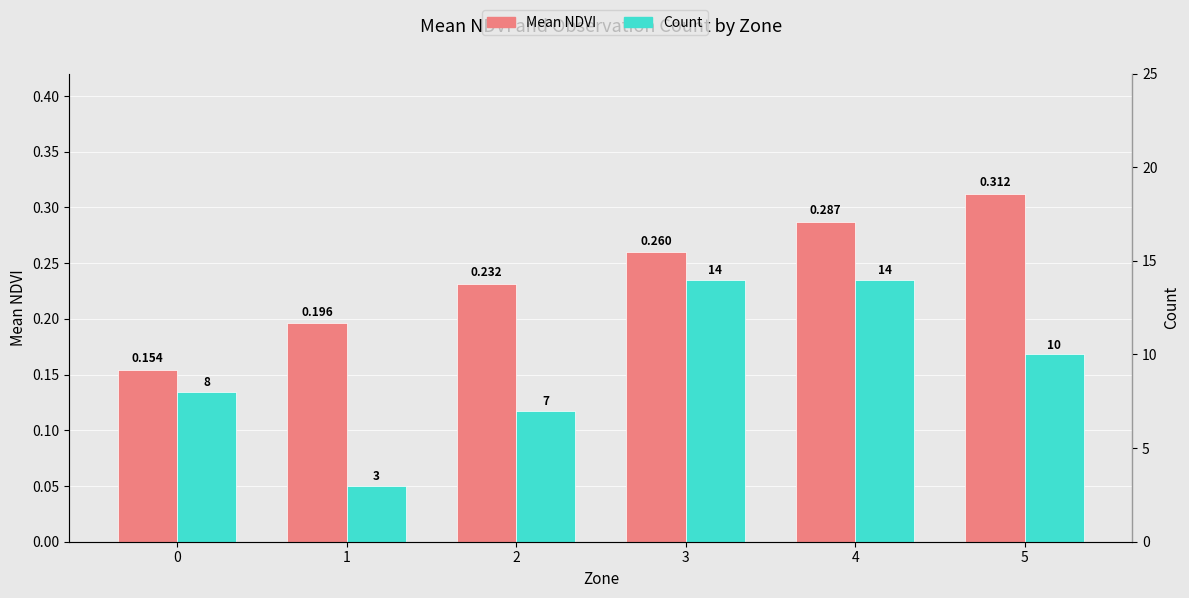

Reading left to right, transcribe all the data shown in this chart.

Mean NDVI: 0.2	0.2	0.2	0.3	0.3	0.3
Count: 8.0	3.0	7.0	14.0	14.0	10.0